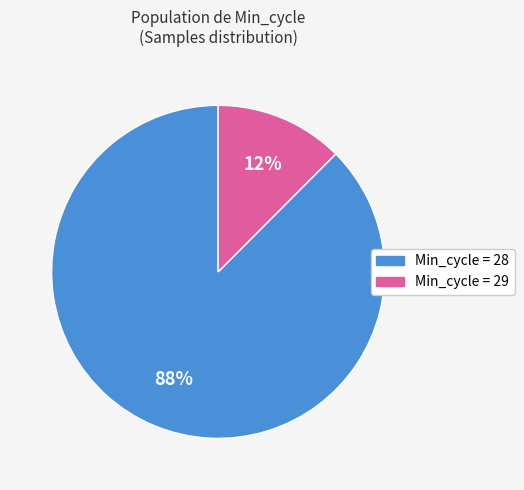

What percentage is the Min_cycle = 28 slice, to the nearest percent?

88%